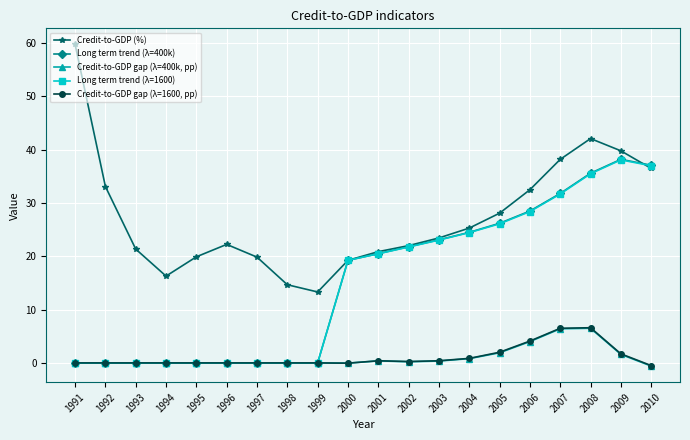

The Credit-to-GDP gap (λ=1600, pp) series shows 3.7 at 1997. True or false?

False